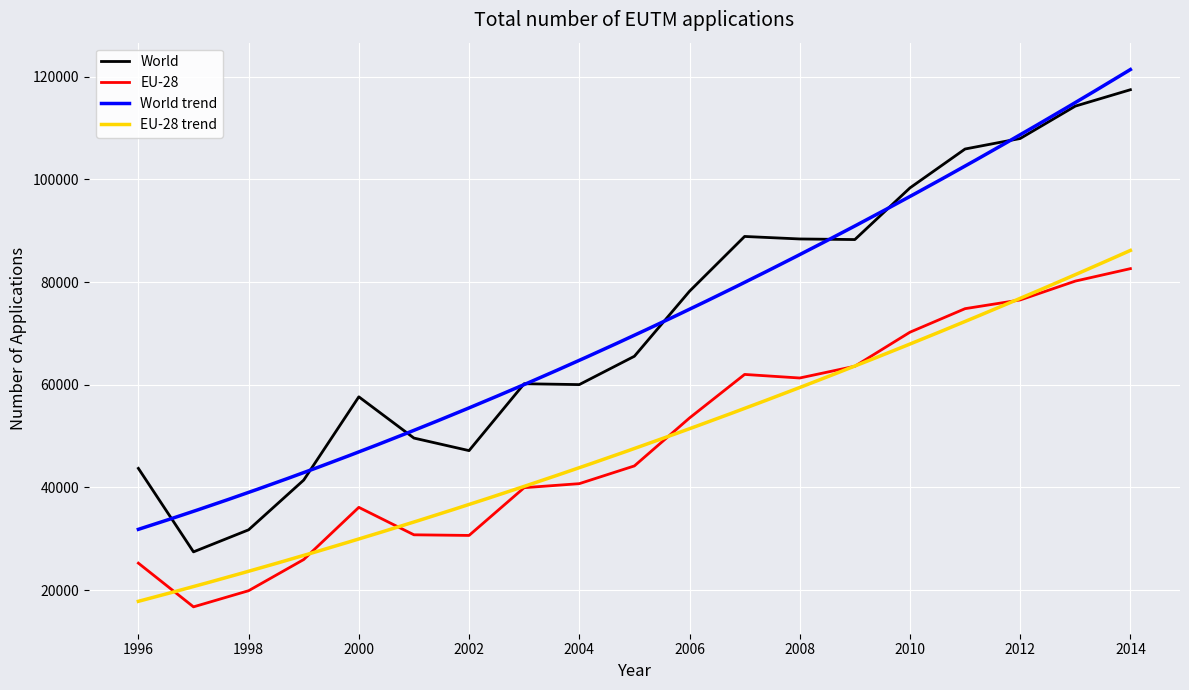

What is the difference between the highest and lowest values at 2005?

21368